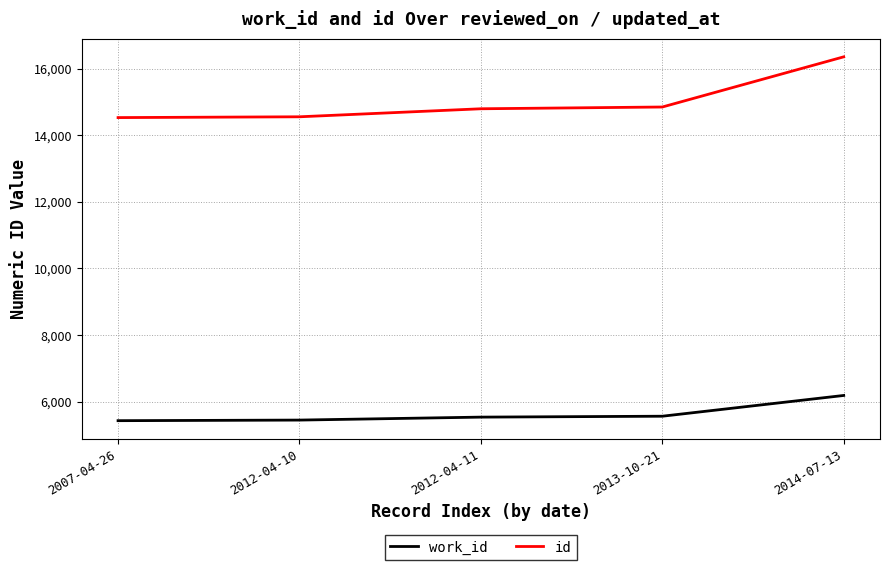

True or false: id and work_id cross at least once.

False